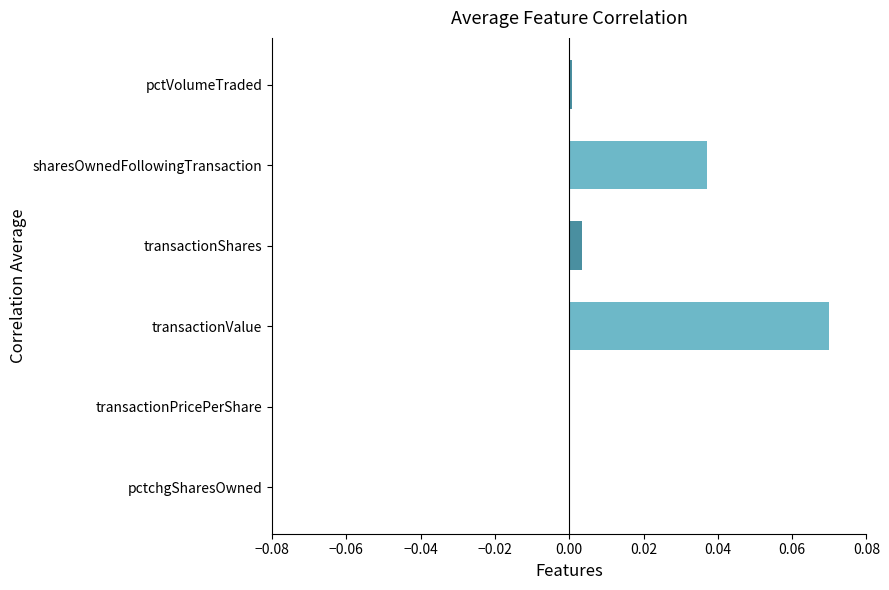

At which category does the chart reach its peak across all series?

transactionValue